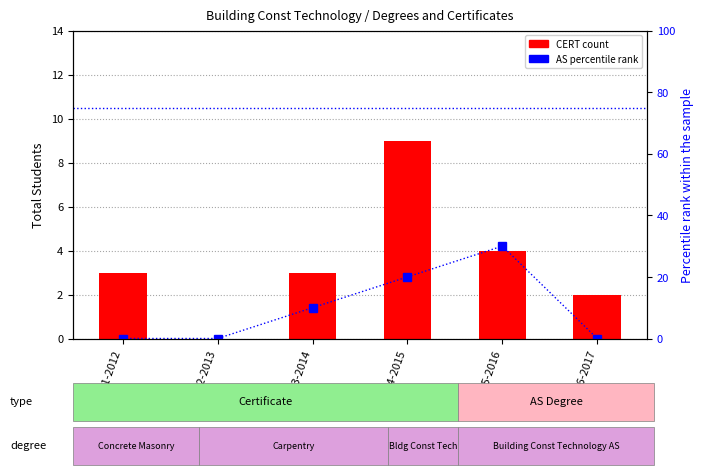

Does the chart contain any negative values?

No